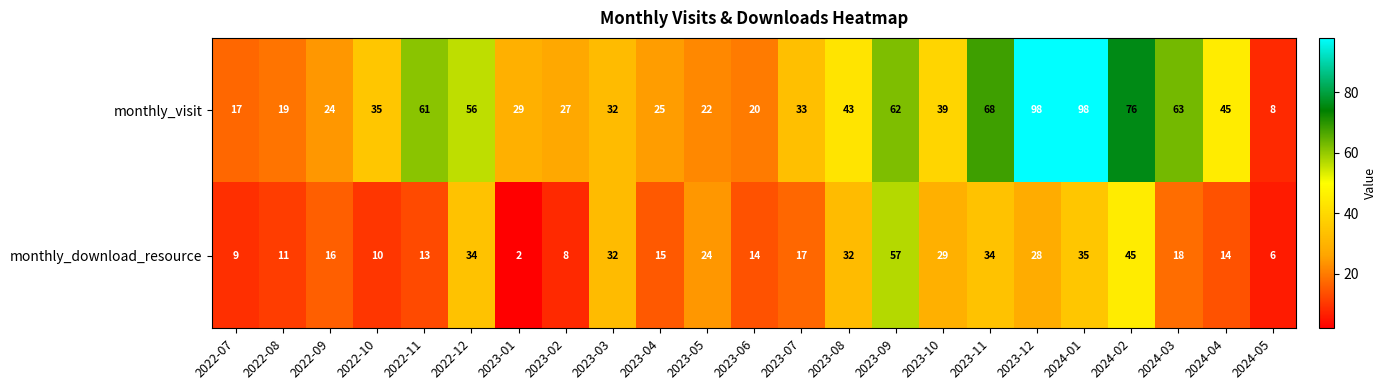

True or false: monthly_visit has a value of 56 at 2022-12.

True